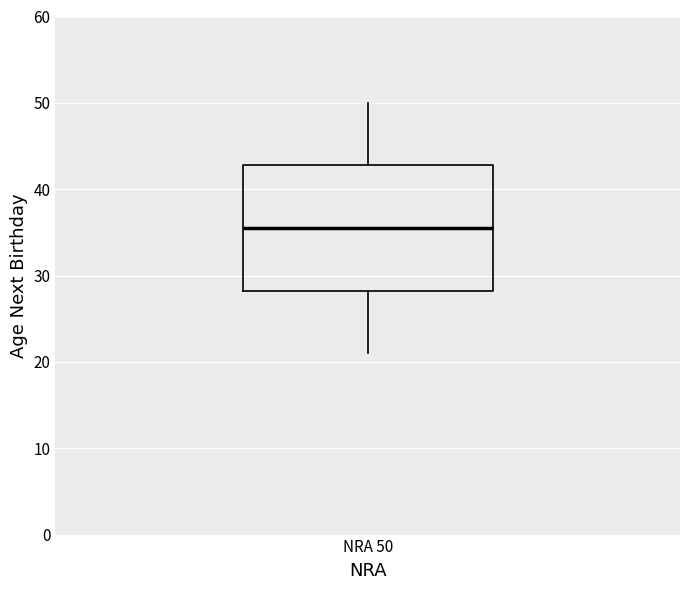

Transcribe this box plot: give where the median line is, the range the box spans, and where the two whiskers end, as read against the y-axis. The values are not printed on the chart, so give them approximately, as read against the axis.

median 36, box 28 to 43, whiskers 21 to 50